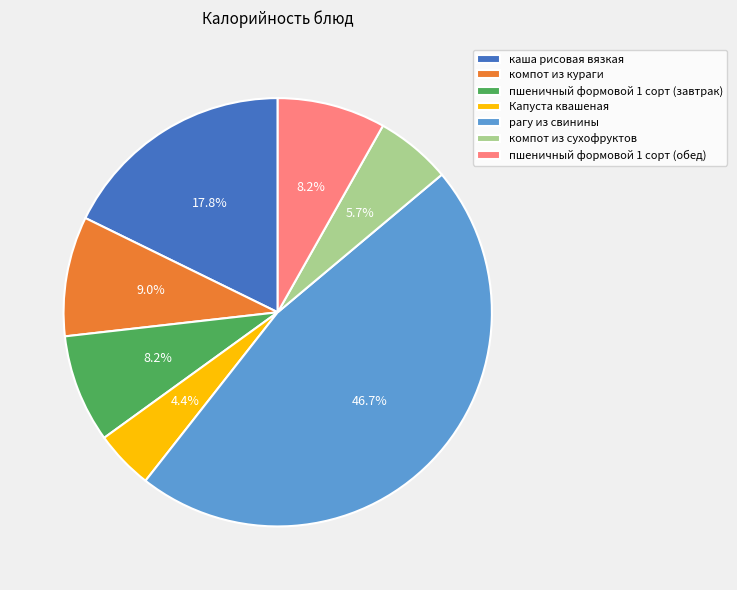

To the nearest percent, what portion does пшеничный формовой 1 сорт (завтрак) represent?

8%